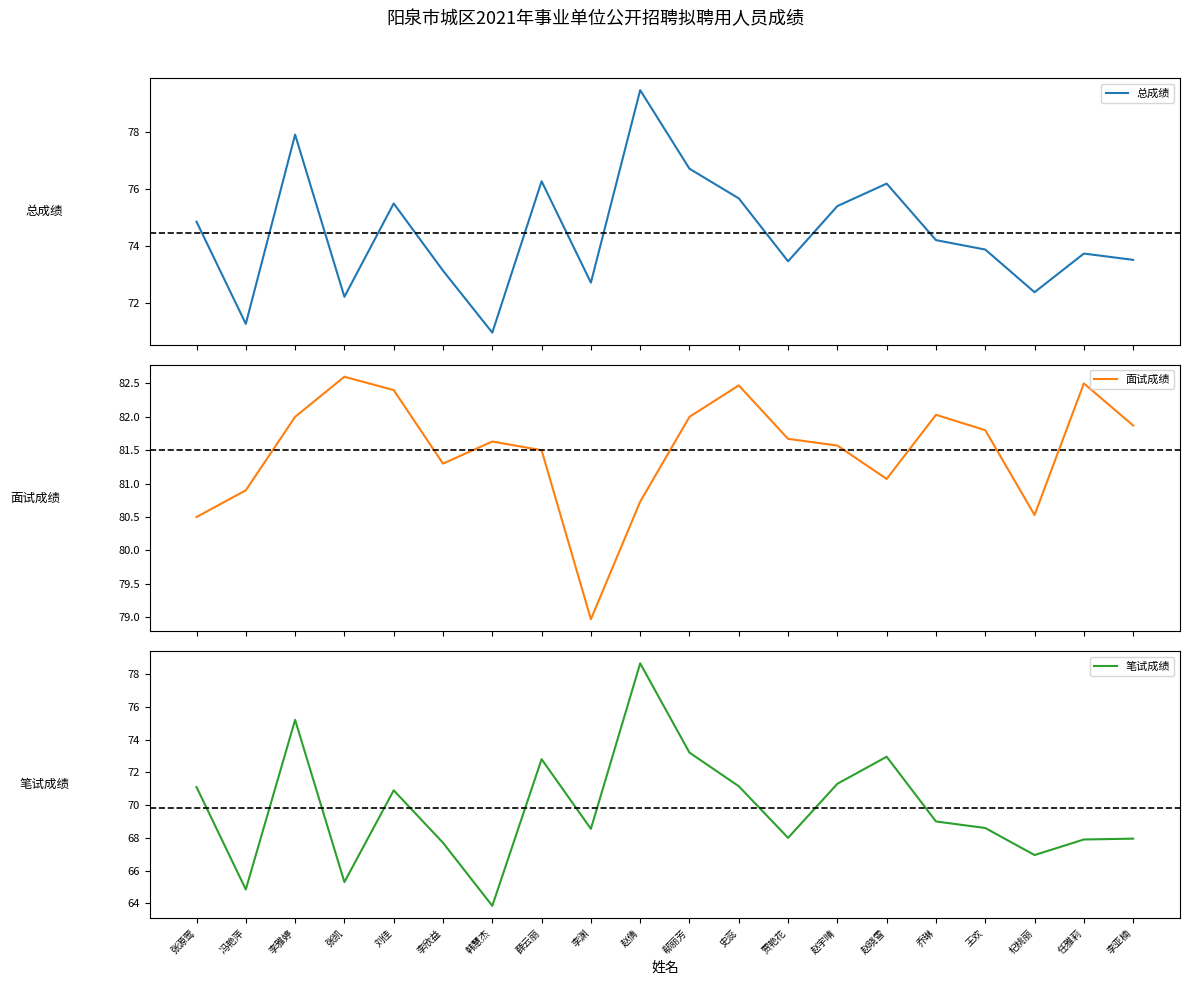

Which series has the largest total across all categories?

面试成绩